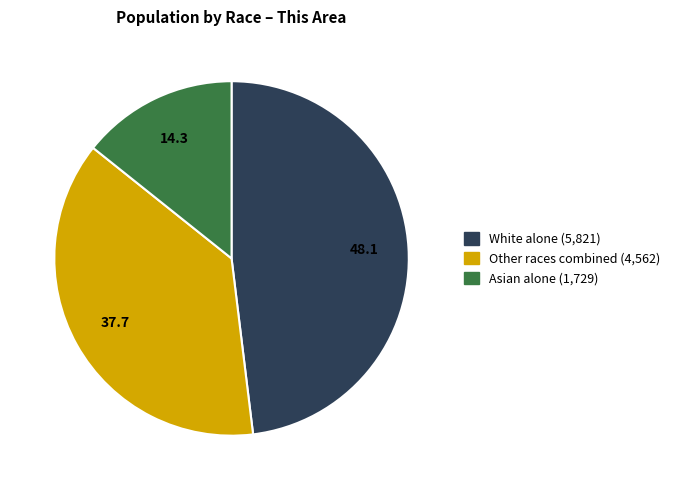

Does any single category account for the majority?

No